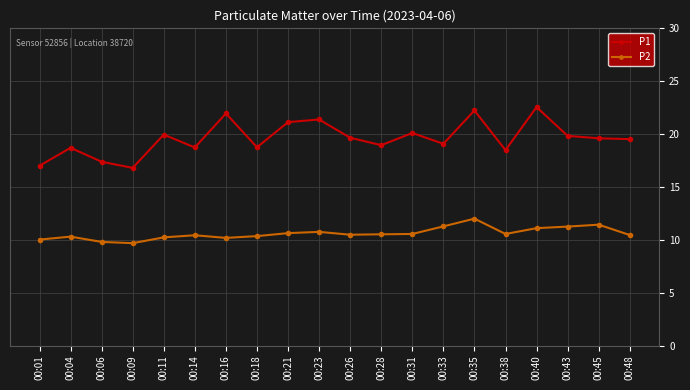

True or false: P1 and P2 intersect in this chart.

False